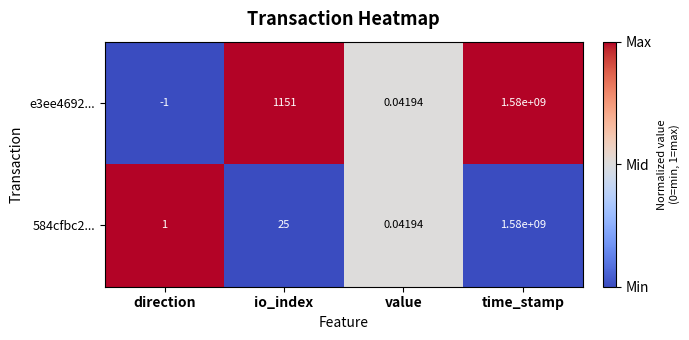

How many data points in e3ee4692... are less than 1151?

2